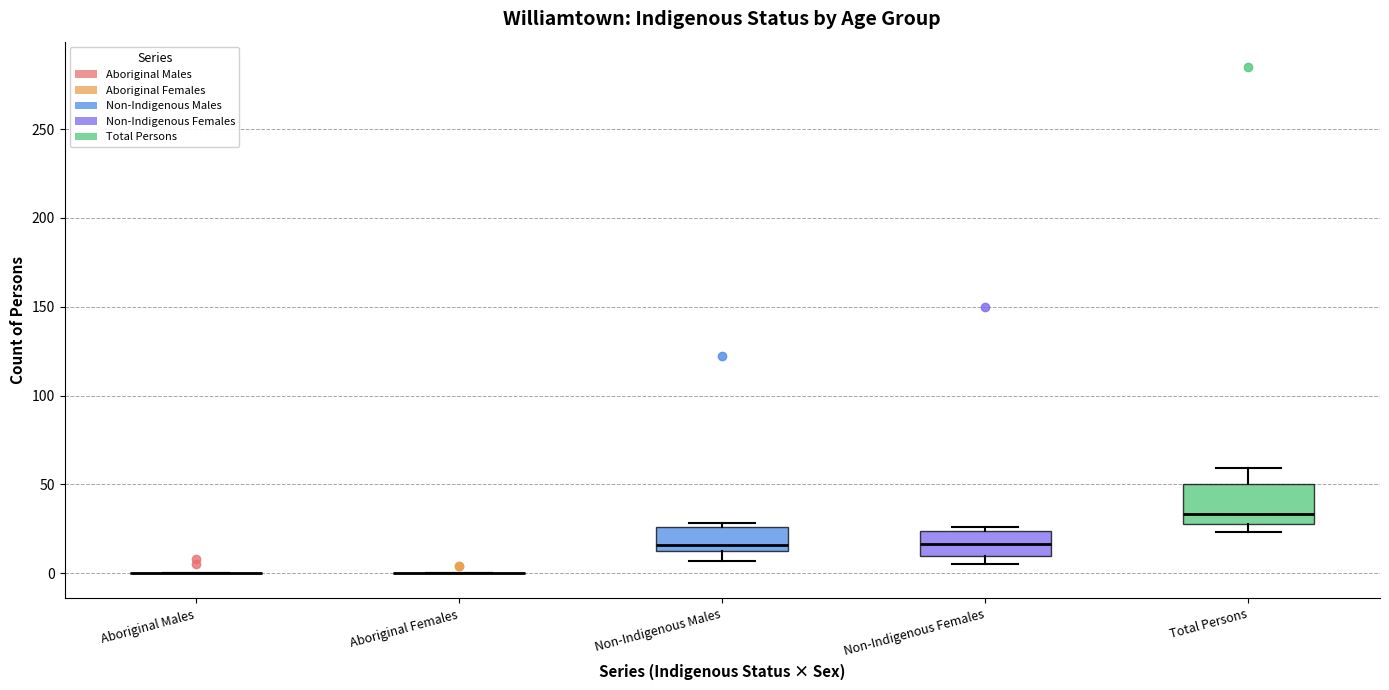

Comparing the boxes themselves (not the whiskers), which one is the tallest?

Total Persons